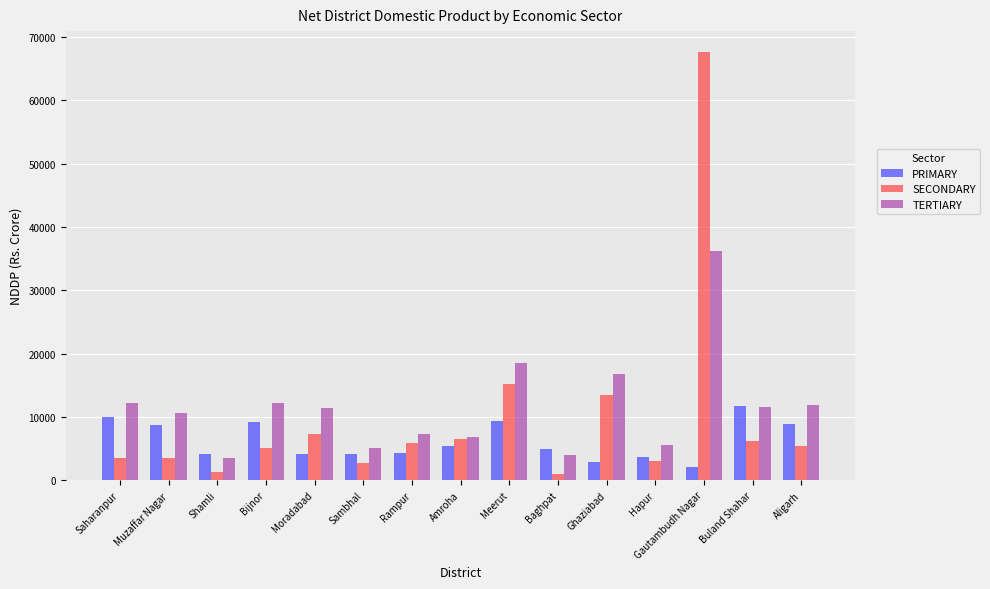

What value does the SECONDARY series have at Rampur?

5933.4